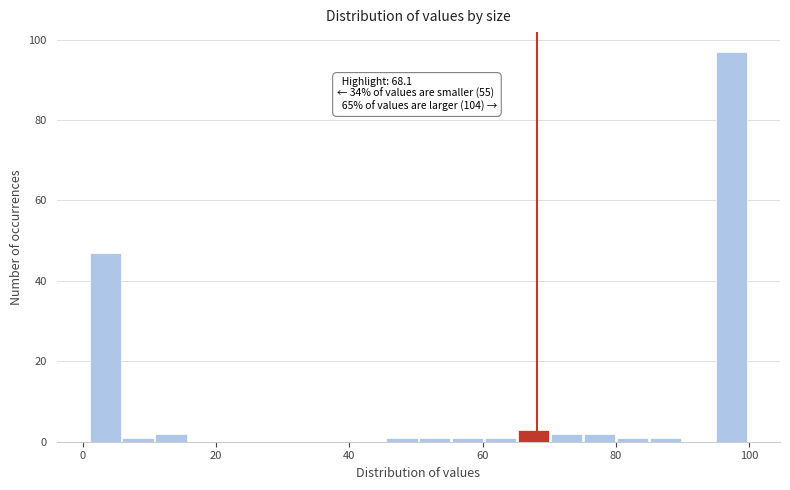

Read against the x-axis, roughly where is the centre of the tallest bar?

98